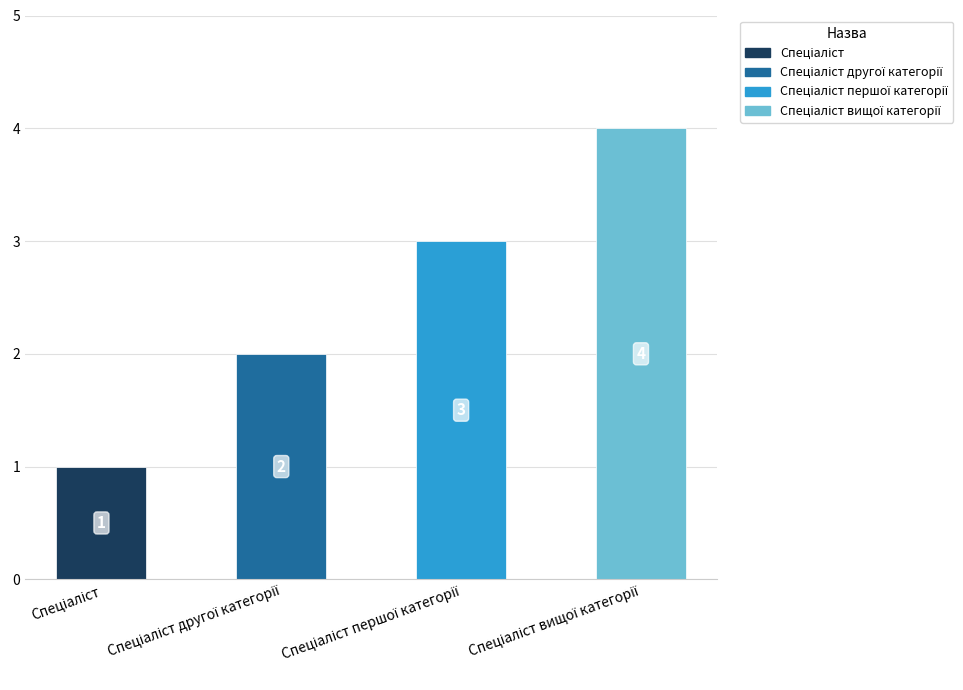

Is it true that the value at Спеціаліст is 1?

True